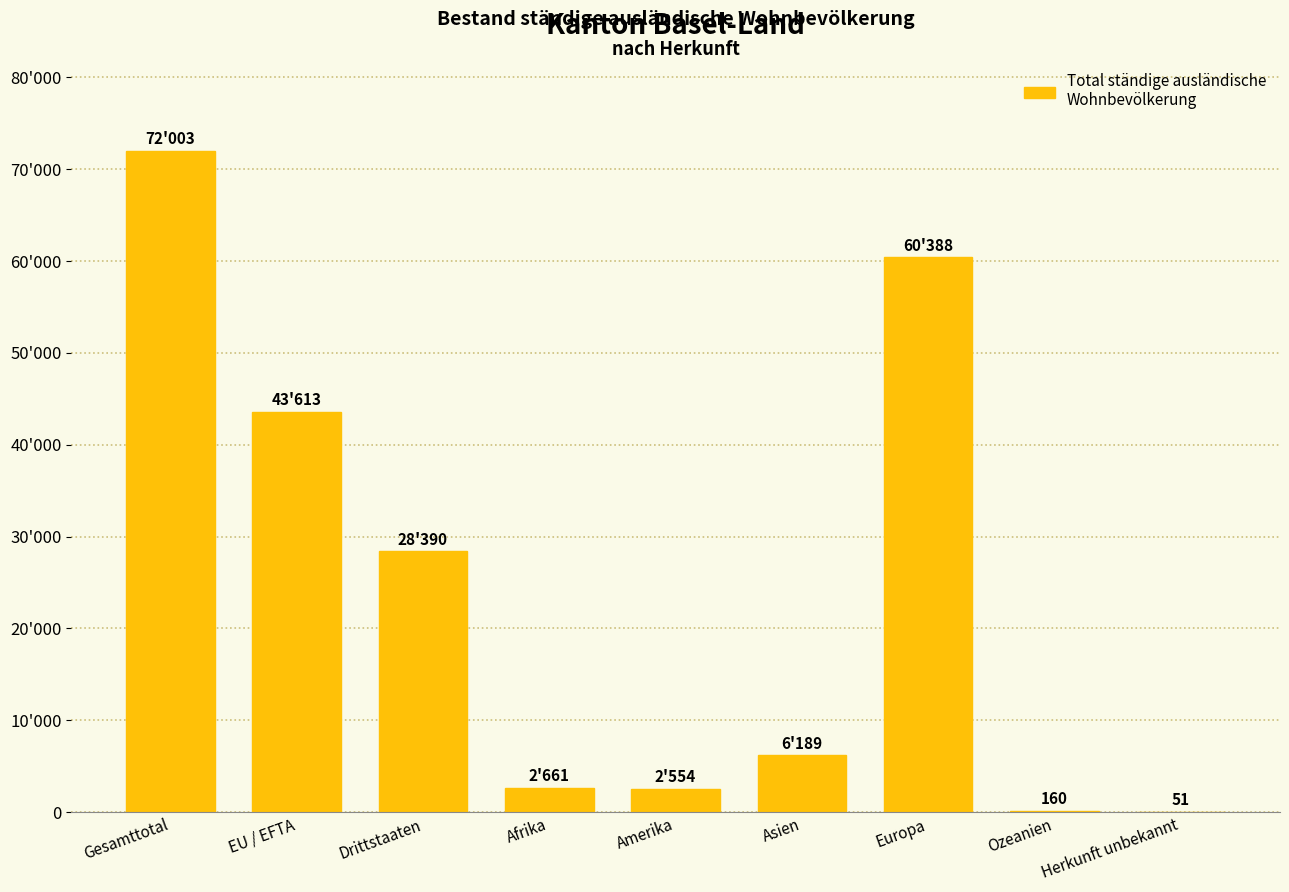

Are the bars horizontal?

No